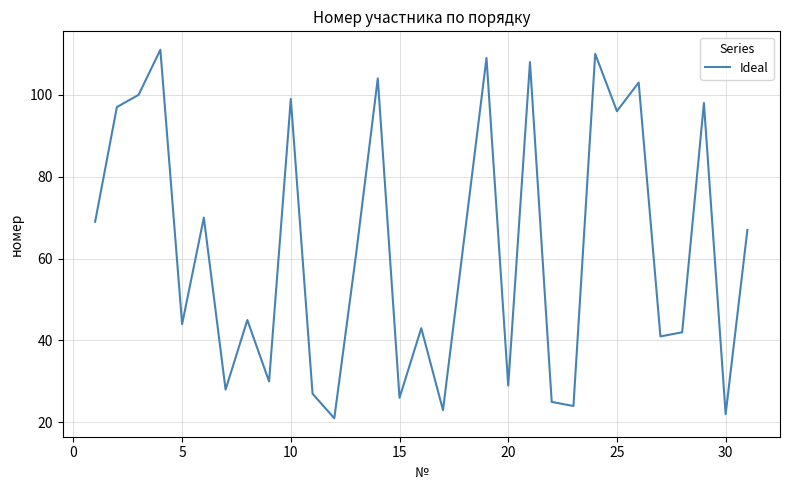

What is the difference between the maximum and minimum values?

90